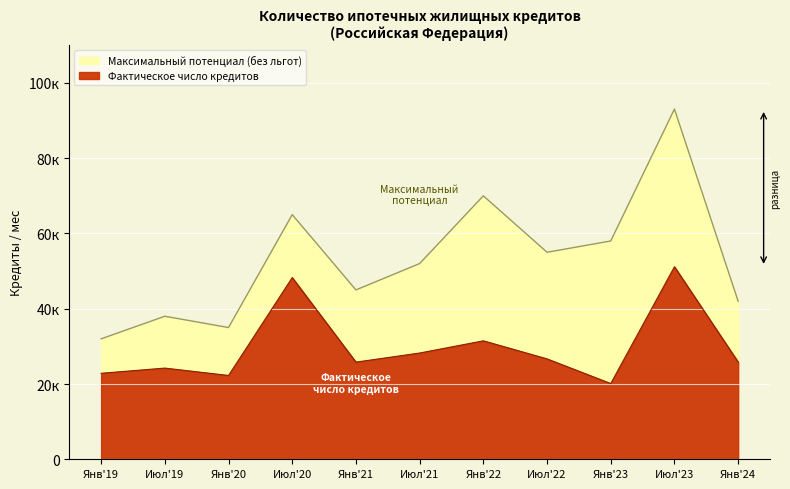

Does the chart display data point markers on the line(s)?

No